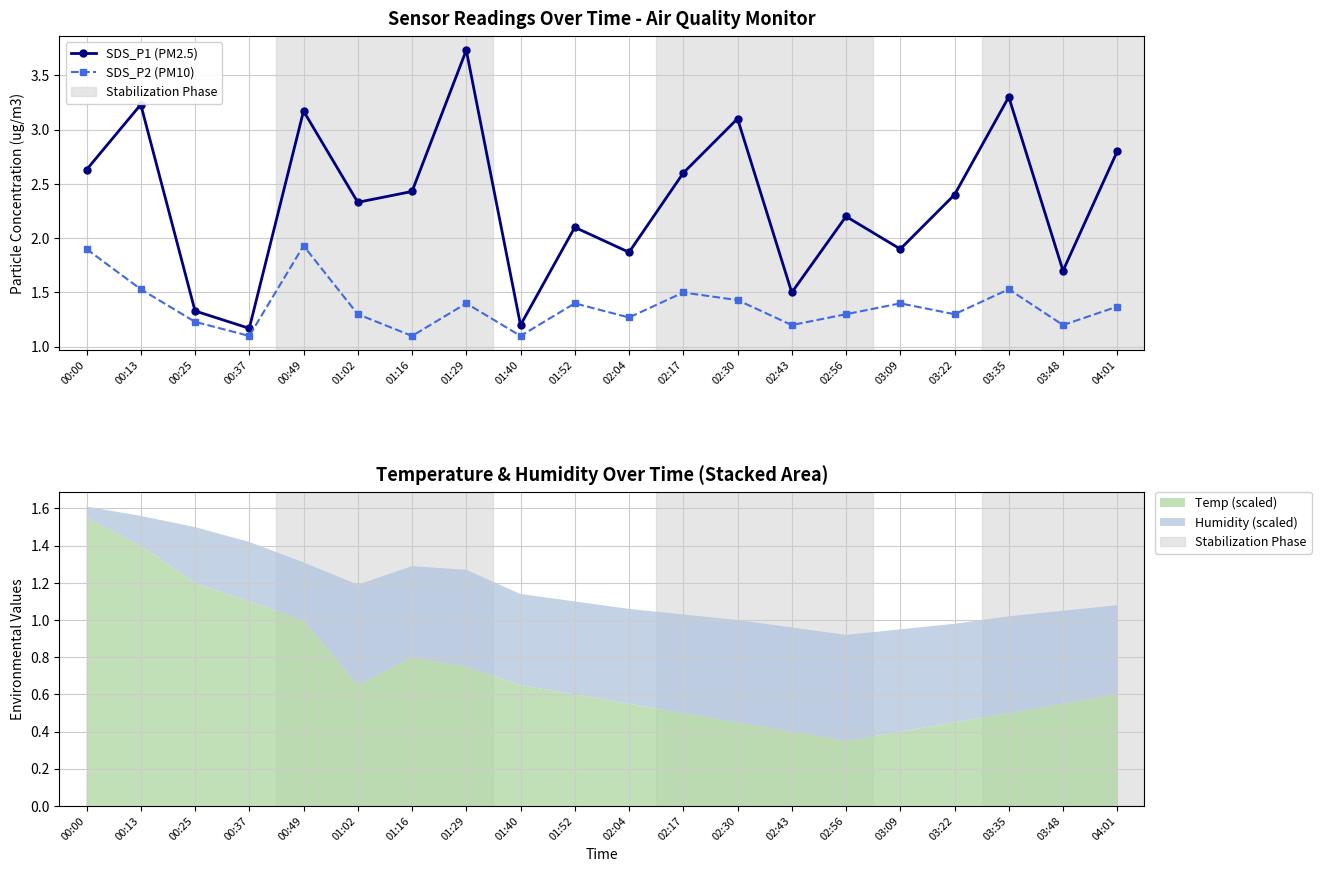

What is the sum of all SDS_P2 (PM10) values?

27.5